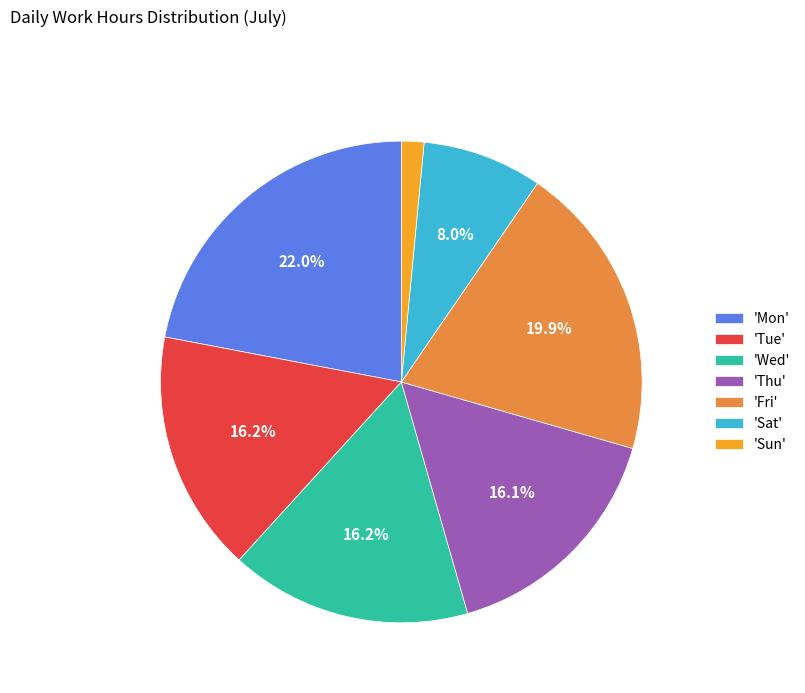

What percentage do 'Tue' and 'Fri' together represent?

36.1%